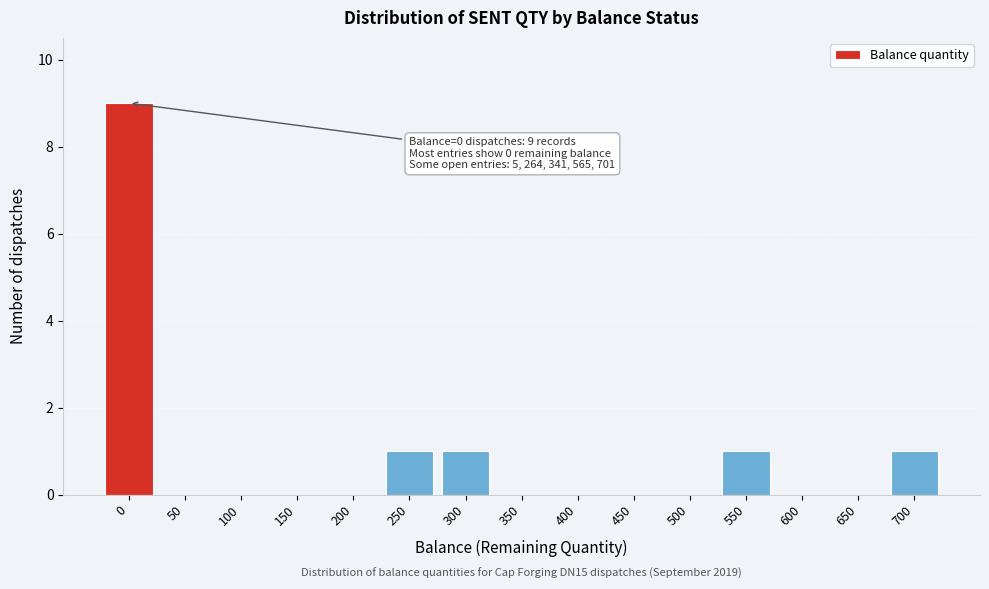

Reading left to right, transcribe all the data shown in this chart.

0=9	50=0	100=0	150=0	200=0	250=1	300=1	350=0	400=0	450=0	500=0	550=1	600=0	650=0	700=1